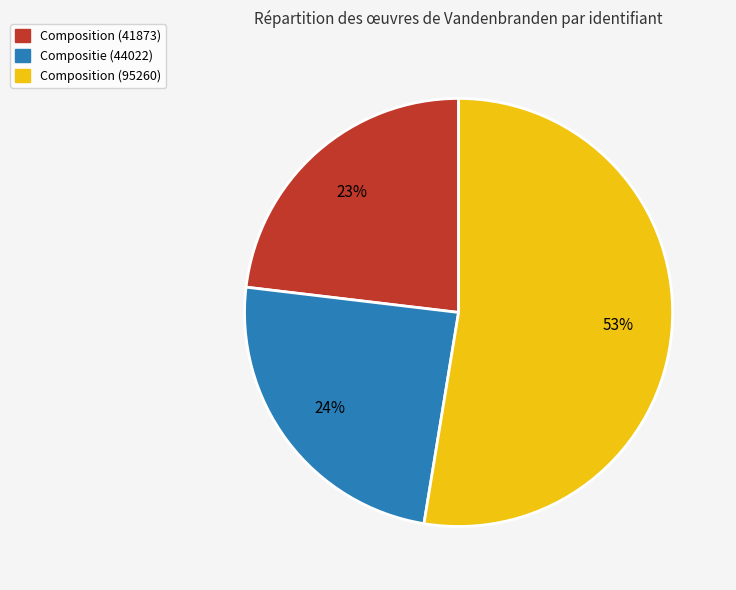

Count the number of slices in the pie.

3